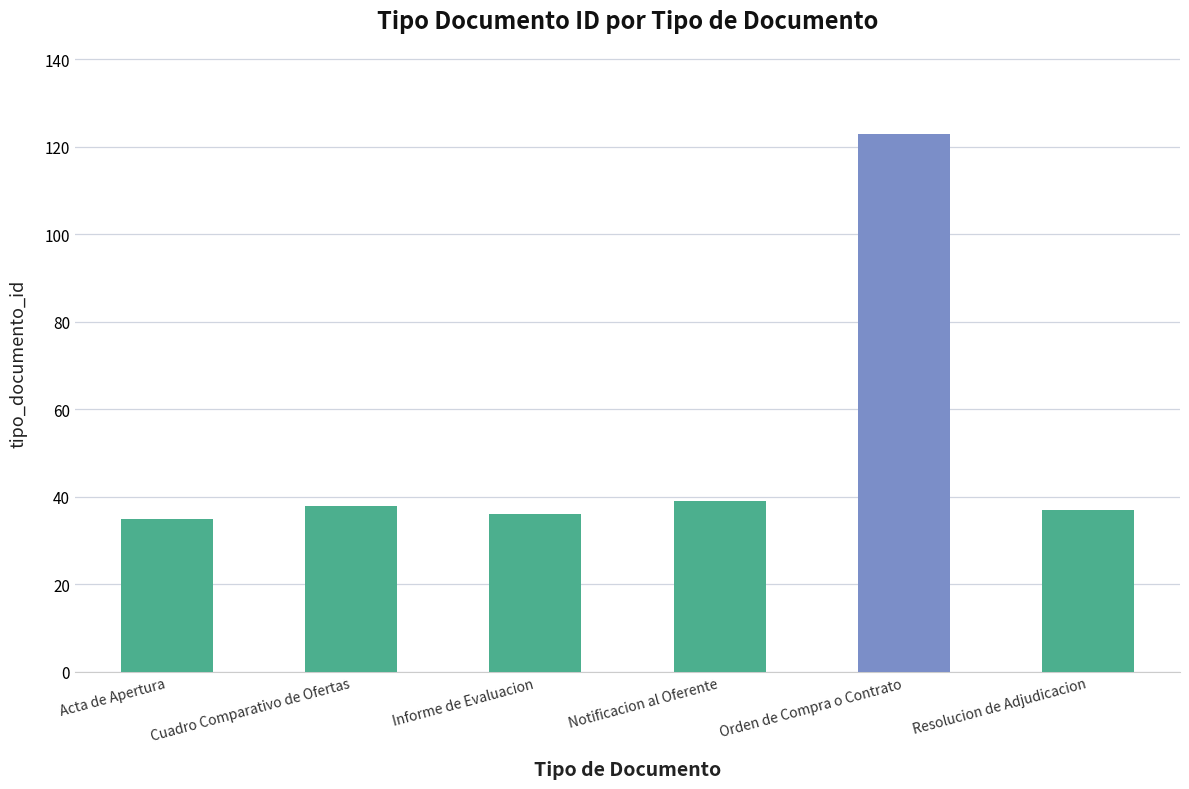

What is the value of the 2nd bar from the left?

38